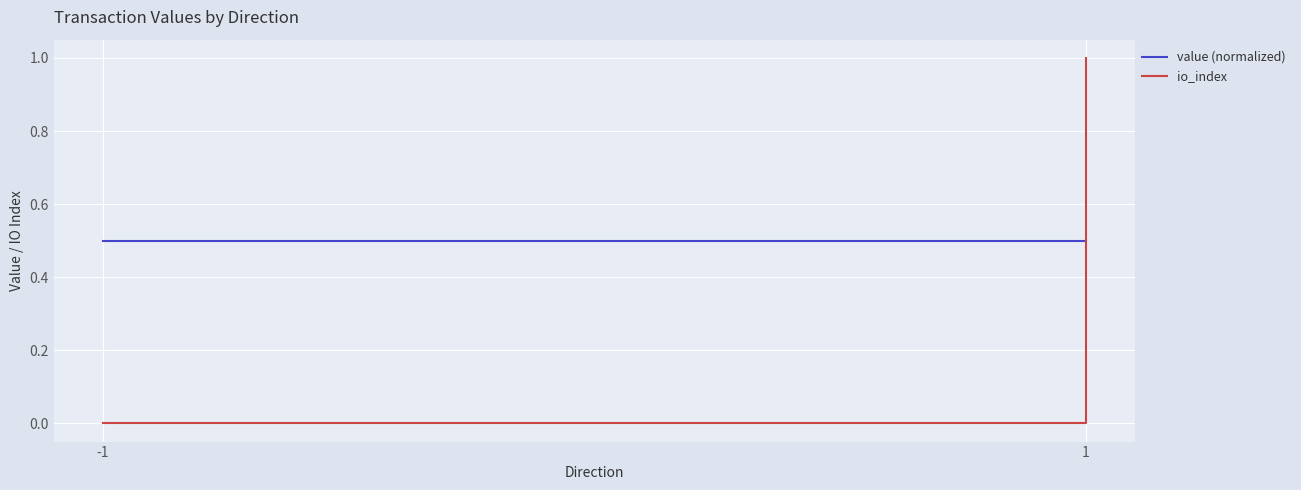

How many io_index values are between 0 and 1?

4